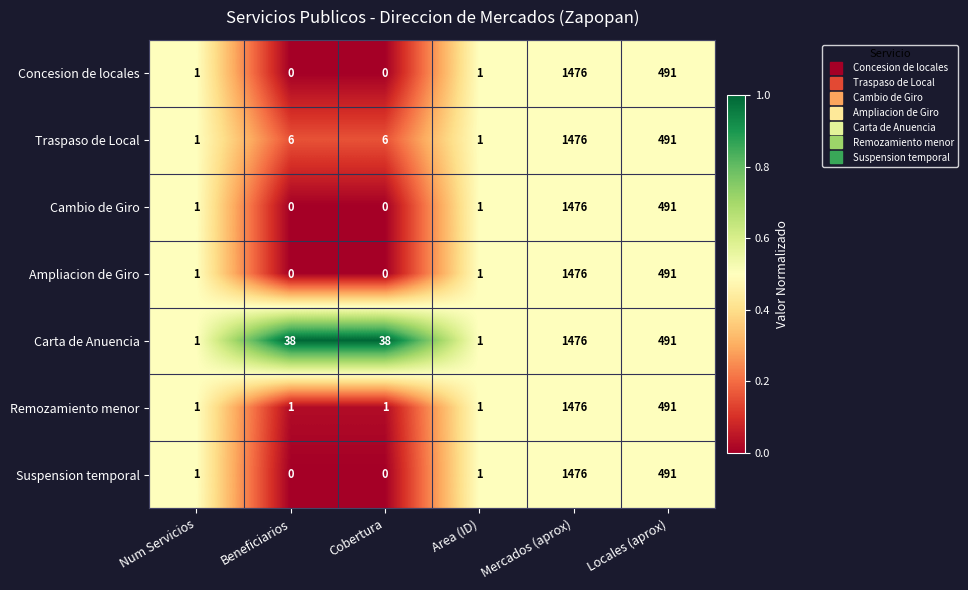

Which series has the largest total across all categories?

Carta de Anuencia